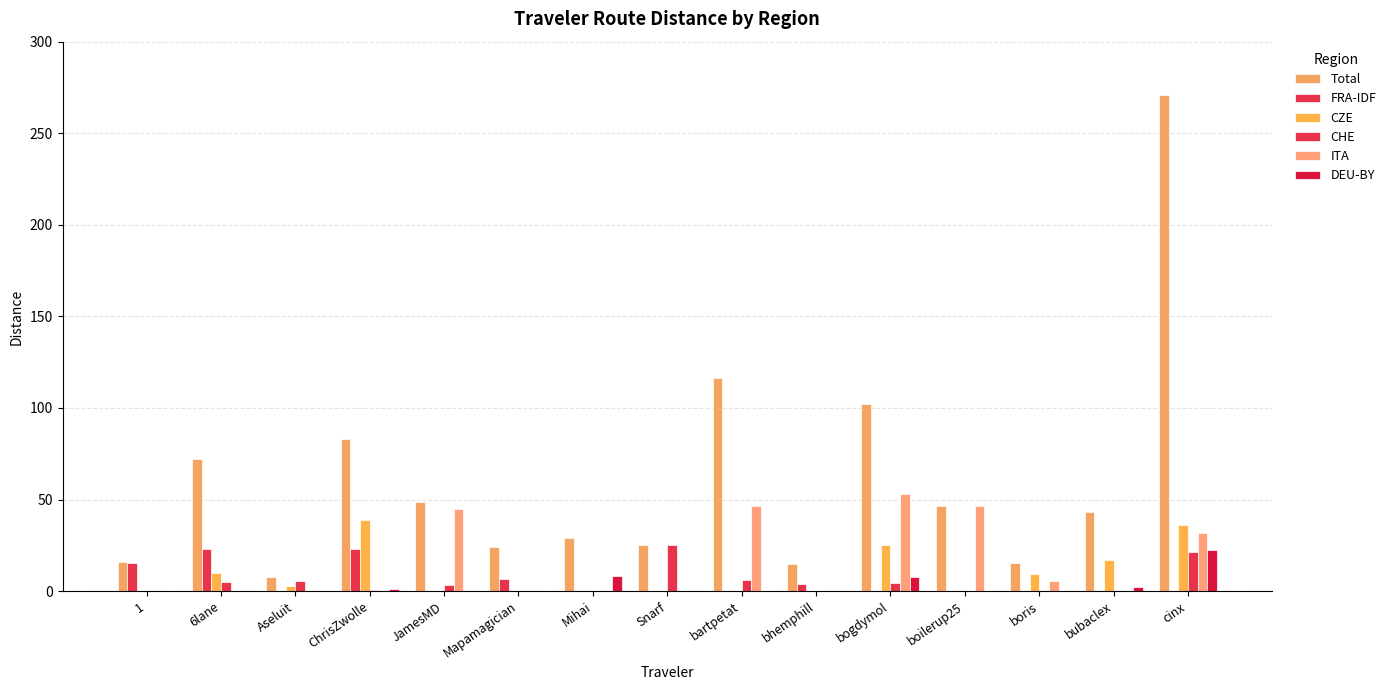

How many categories are shown in the chart?

15